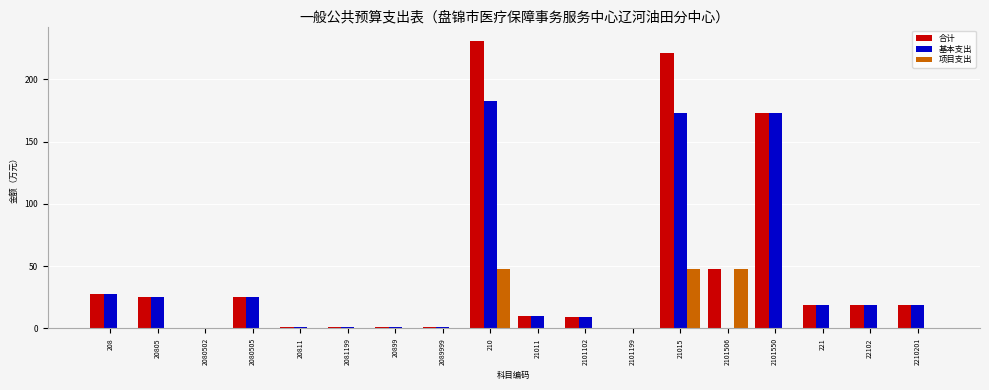

How many data points in 基本支出 are above 18?

9